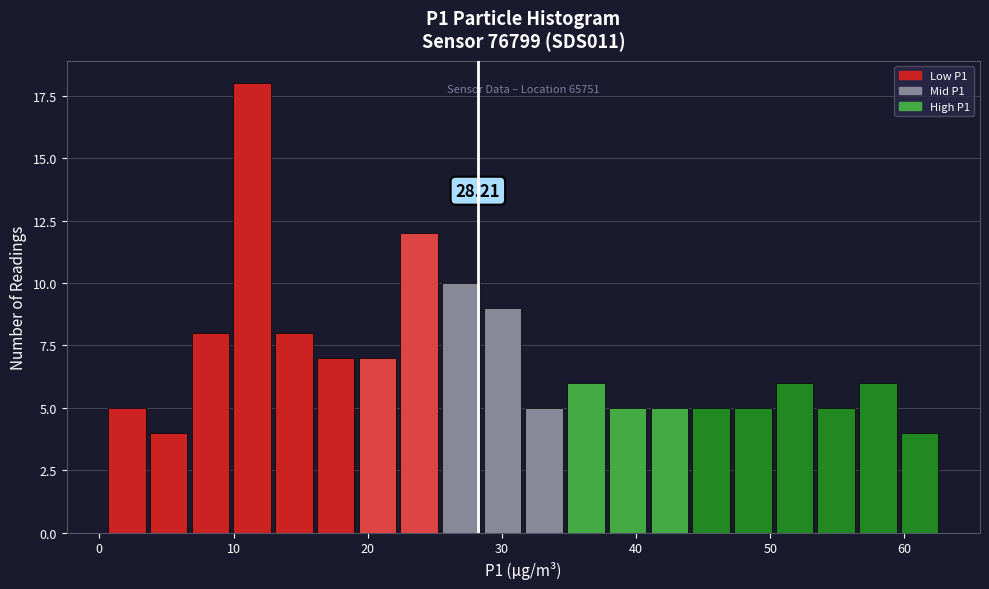

Read against the x-axis, roughly where is the centre of the tallest bar?

11